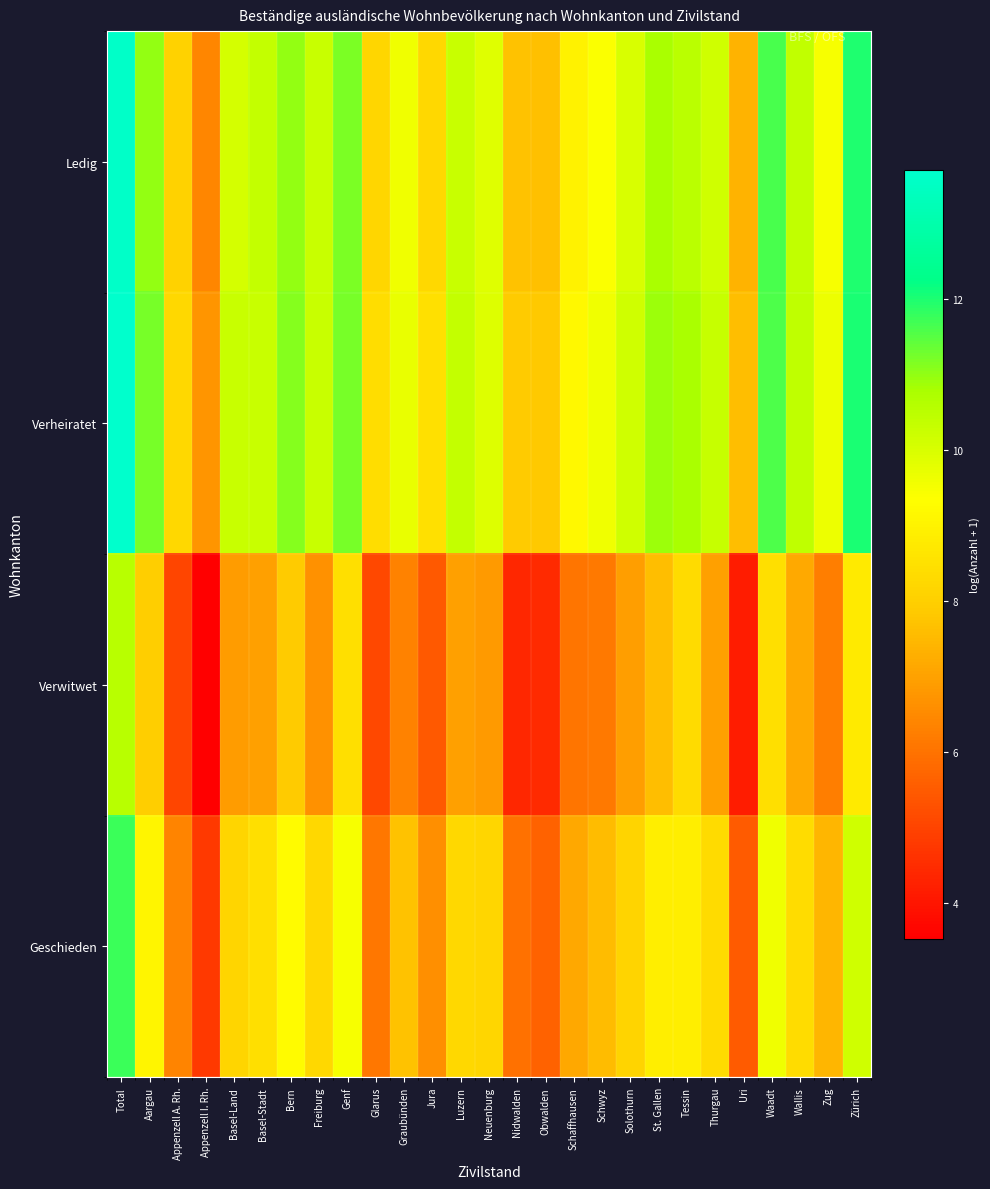

What is the spread (max minus min) of values at Zug?

3.4